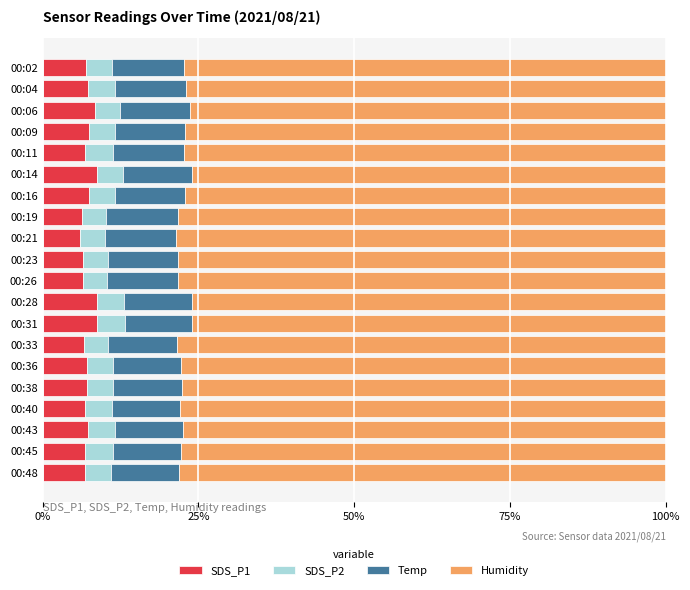

What is the sum of all SDS_P1 values?

143.7